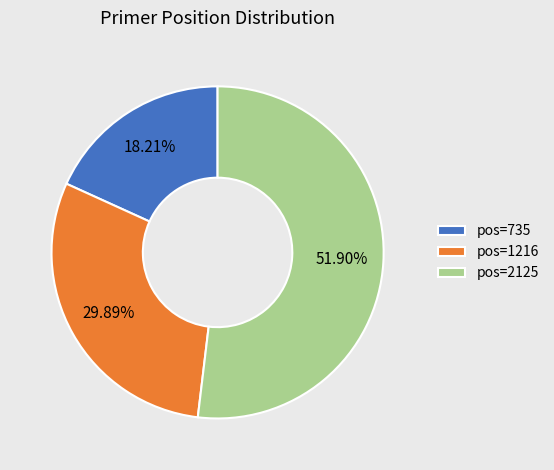

Rank the categories by value from highest to lowest.

pos=2125, pos=1216, pos=735